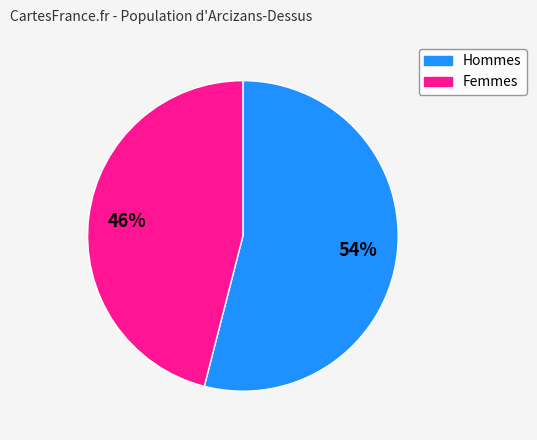

How many slices are in this pie chart?

2